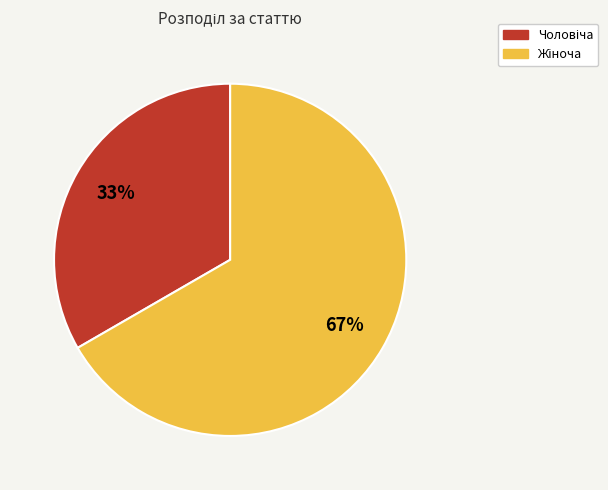

Does any single category account for the majority?

Yes